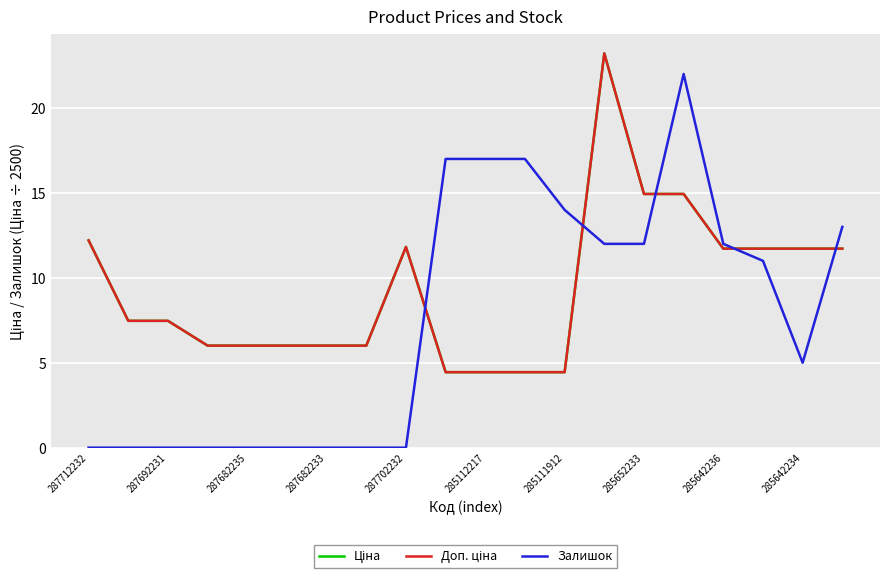

Rank the series by their maximum value, from lowest to highest.

Залишок, Ціна, Доп. ціна